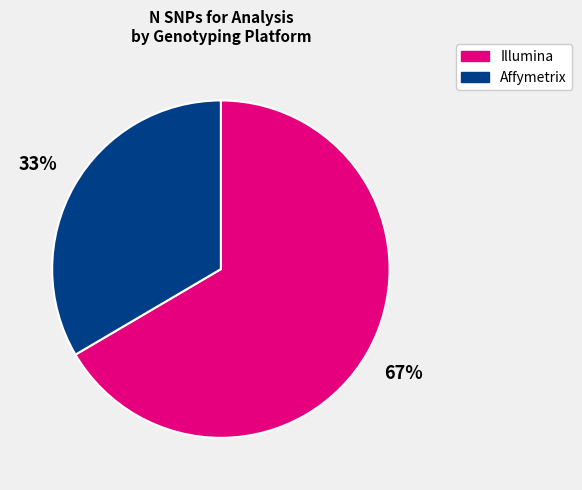

To the nearest percent, what portion does Affymetrix represent?

33%